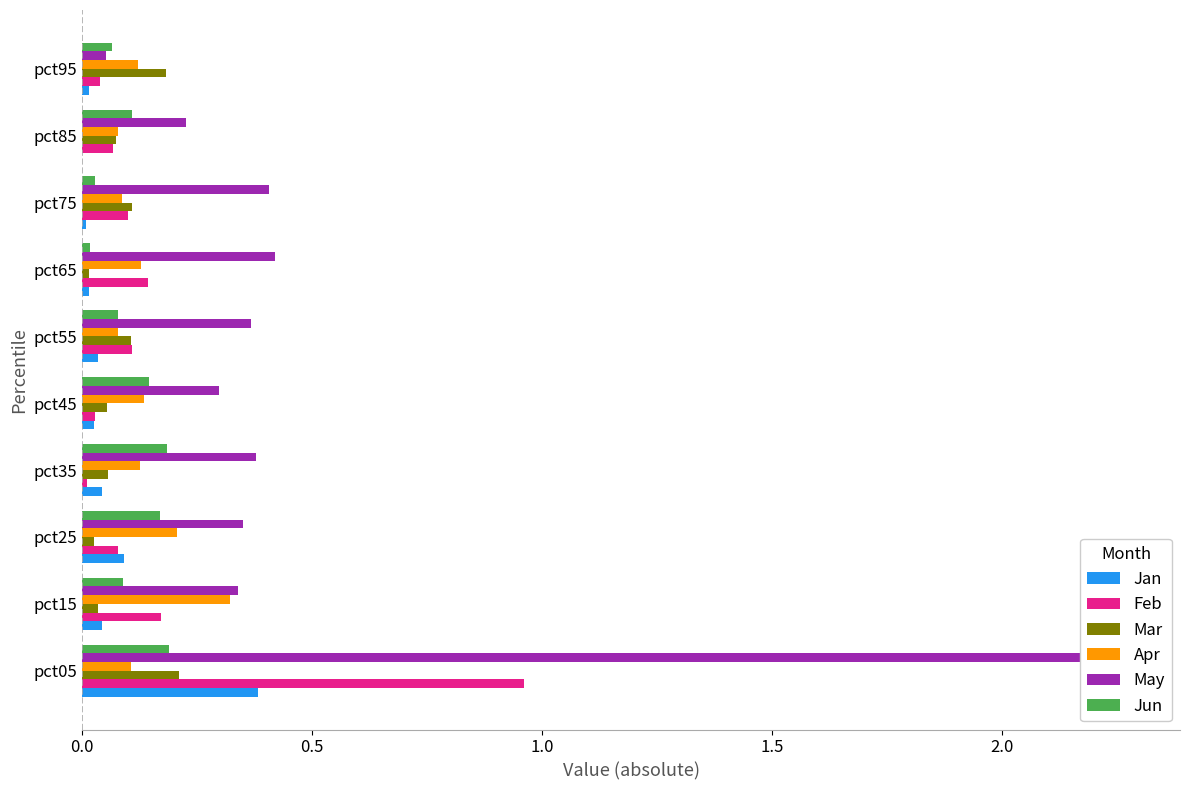

What is the spread (max minus min) of values at pct15?

0.3